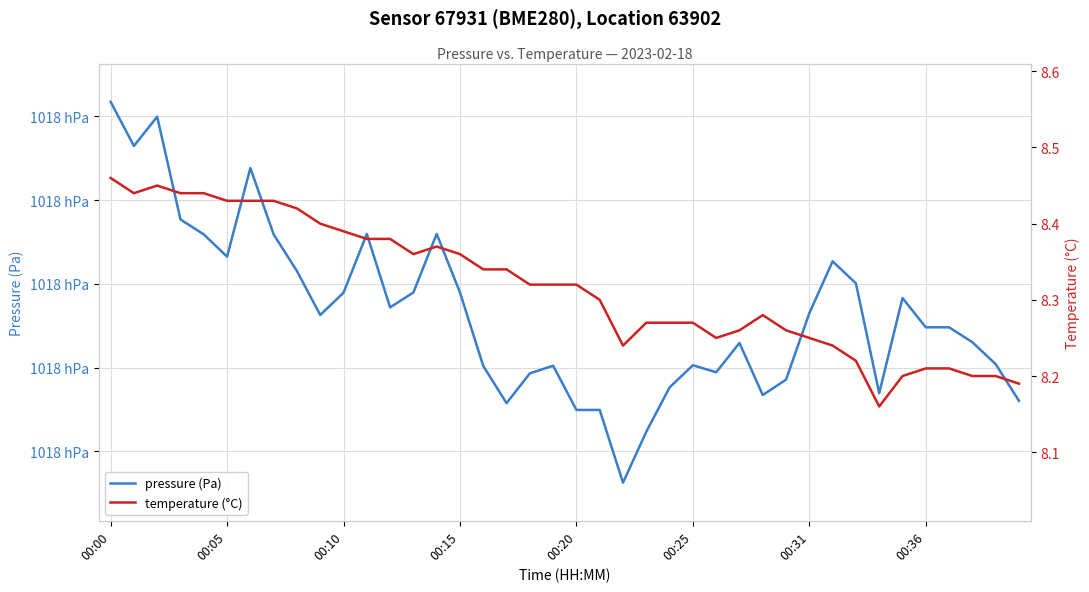

True or false: pressure (Pa) and temperature (°C) intersect in this chart.

False